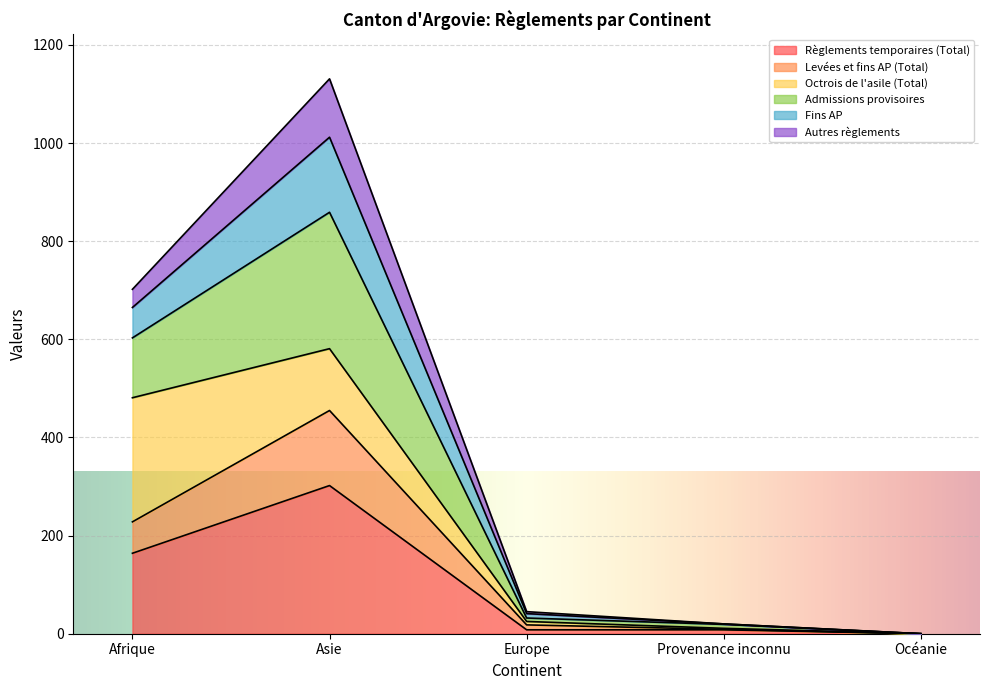

How many lines are shown in the chart?

6